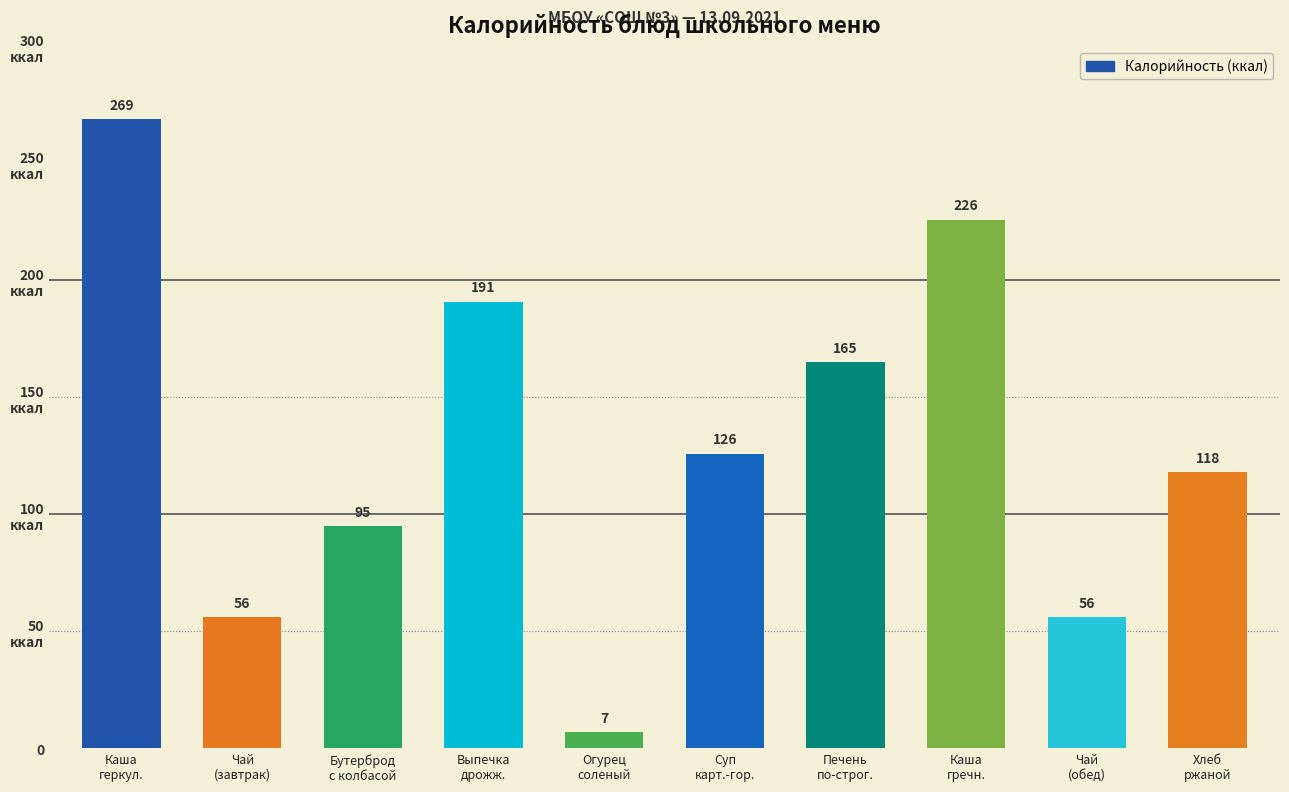

What position from the right is Чай
(завтрак)?

9